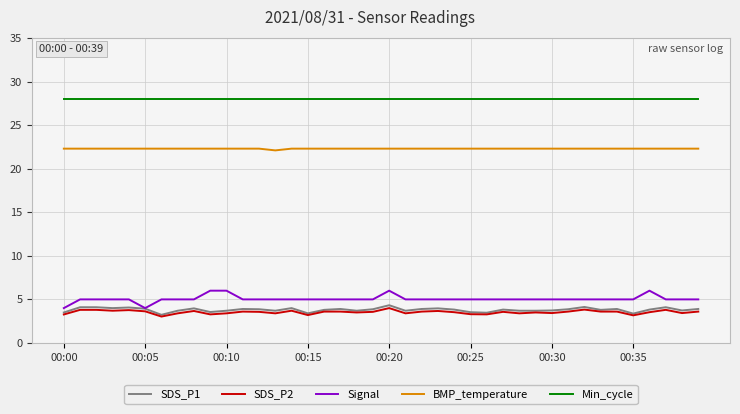

How many lines are shown in the chart?

5